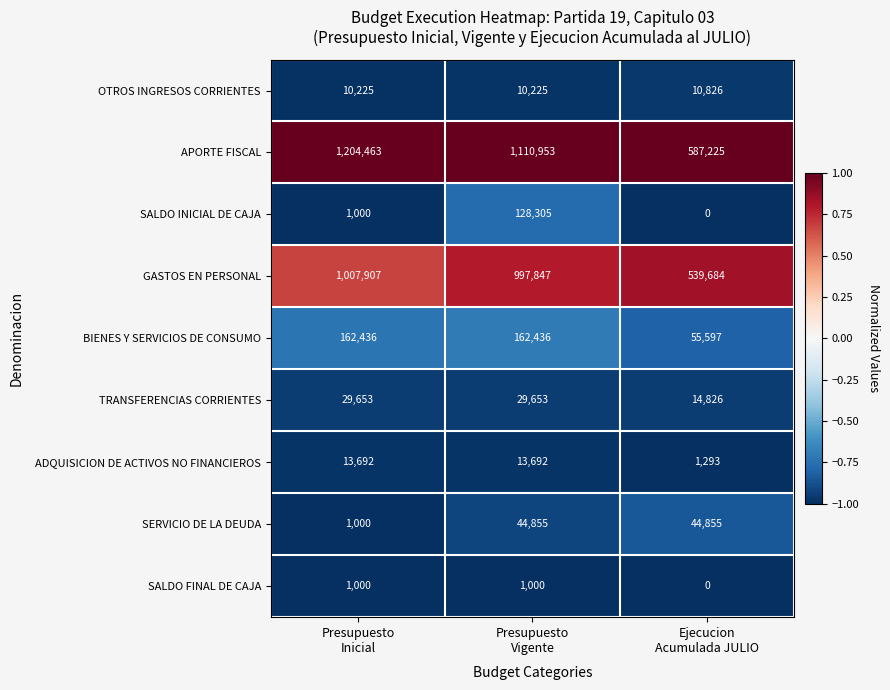

At how many categories does at least one series exceed 331073?

3